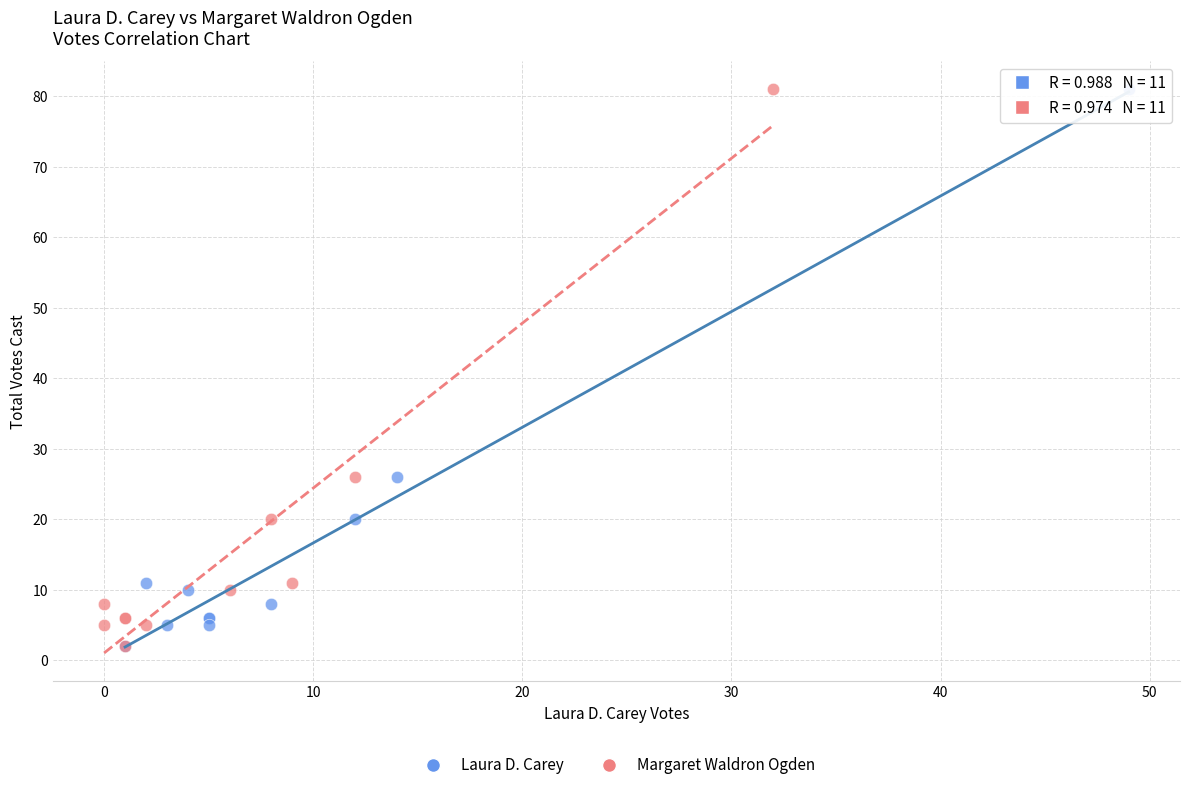

What are all the series names shown in the legend?

Laura D. Carey, Margaret Waldron Ogden